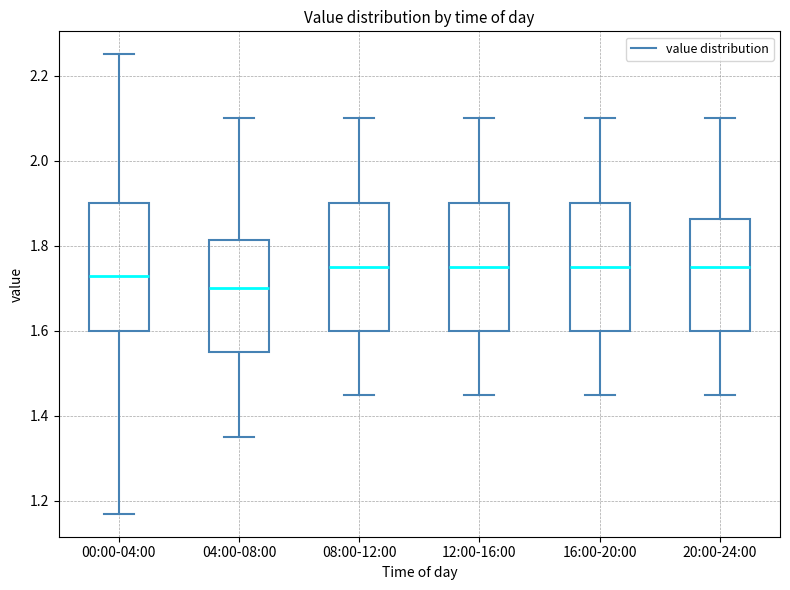

Reading left to right, transcribe this box plot: for each box, give where its median line is, the range the box spans, and where its two whiskers end, as read against the y-axis. The values are not printed on the chart, so give them approximately, as read against the axis.

00:00-04:00: median 1.74, box 1.60 to 1.90, whiskers 1.18 to 2.26
04:00-08:00: median 1.70, box 1.56 to 1.82, whiskers 1.36 to 2.10
08:00-12:00: median 1.76, box 1.60 to 1.90, whiskers 1.46 to 2.10
12:00-16:00: median 1.76, box 1.60 to 1.90, whiskers 1.46 to 2.10
16:00-20:00: median 1.76, box 1.60 to 1.90, whiskers 1.46 to 2.10
20:00-24:00: median 1.76, box 1.60 to 1.86, whiskers 1.46 to 2.10